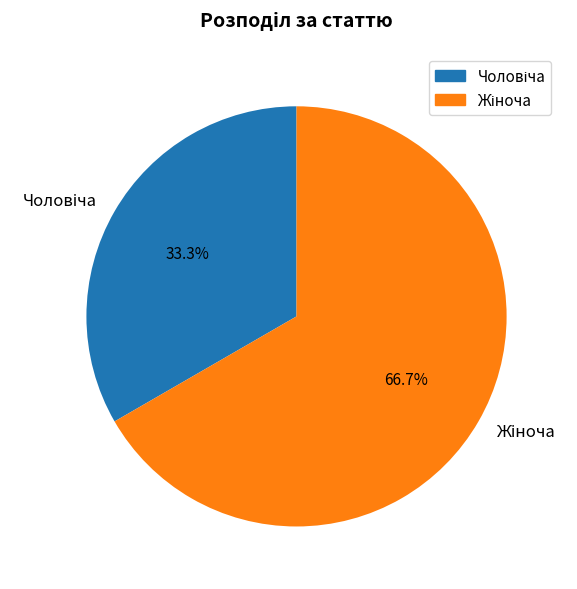

Does any single category account for the majority?

Yes